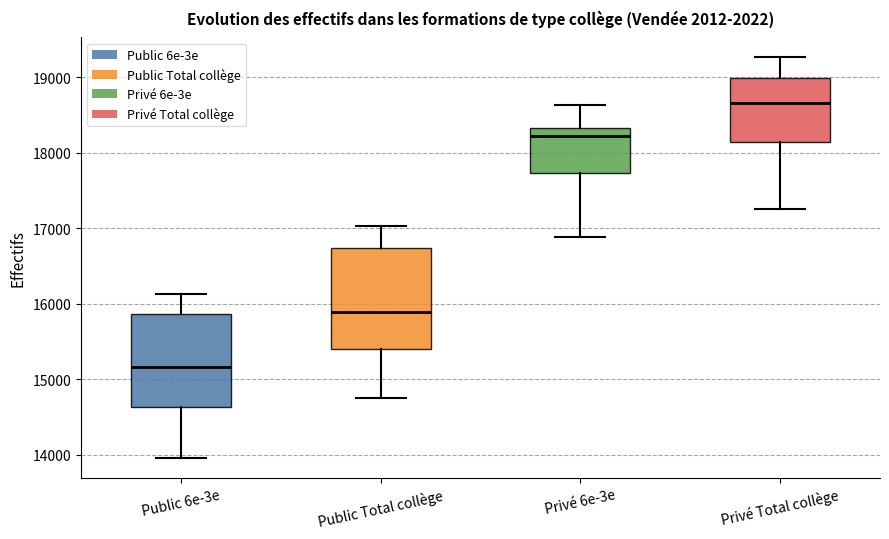

Where does the upper whisker of the box for Public 6e-3e end on the y-axis? The values are not printed on the chart, so give them approximately, as read against the axis.

16100